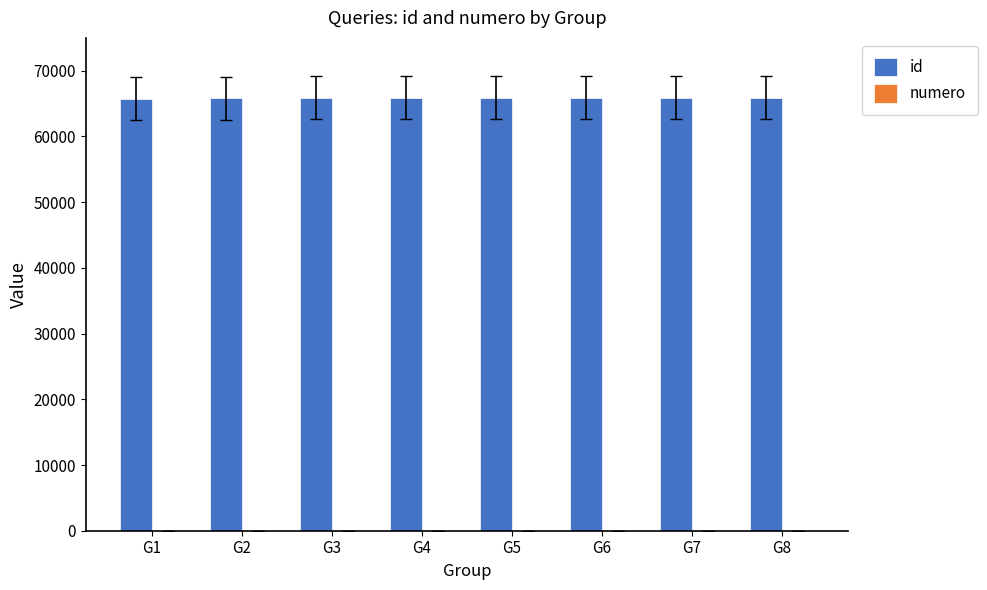

What is the sum of all id values?

527037